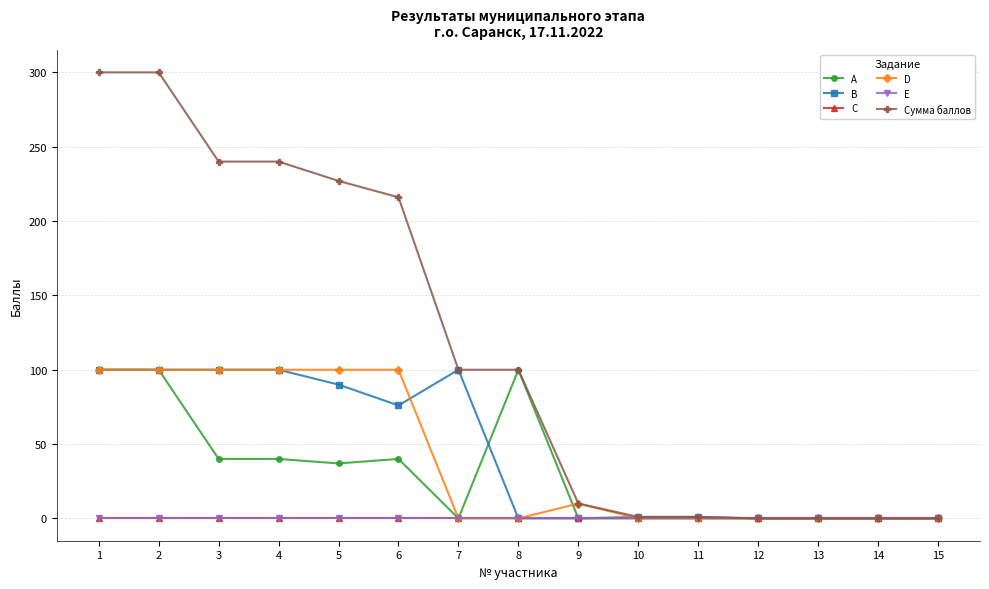

Rank the series at 9 from highest to lowest value.

D, Сумма баллов, A, B, C, E